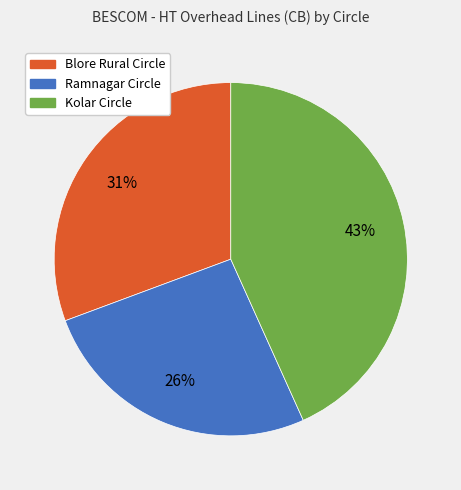

Between Blore Rural Circle and Ramnagar Circle, which is larger?

Blore Rural Circle